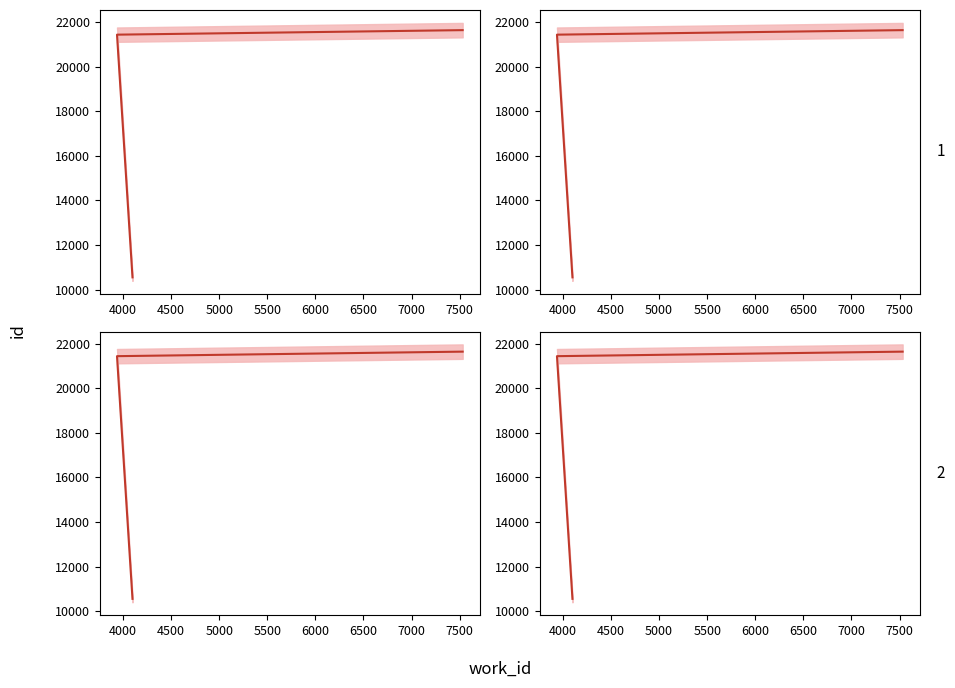

Where is the data nearest to the value 16097?

4000